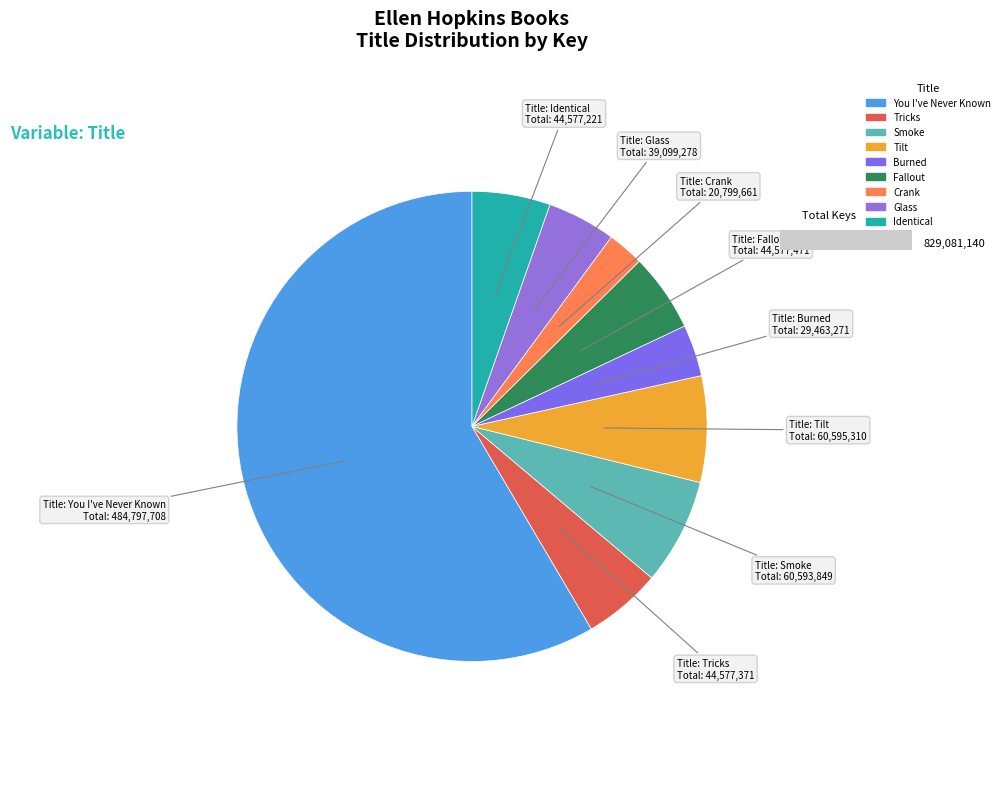

Rank the categories by value from highest to lowest.

You I've Never Known, Tilt, Smoke, Fallout, Tricks, Identical, Glass, Burned, Crank